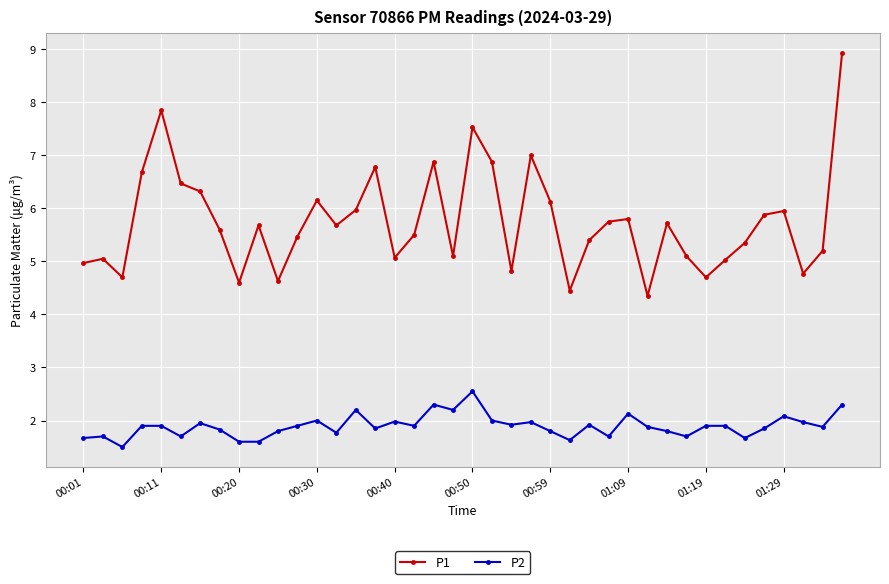

Which series has the largest range (max minus min)?

P1